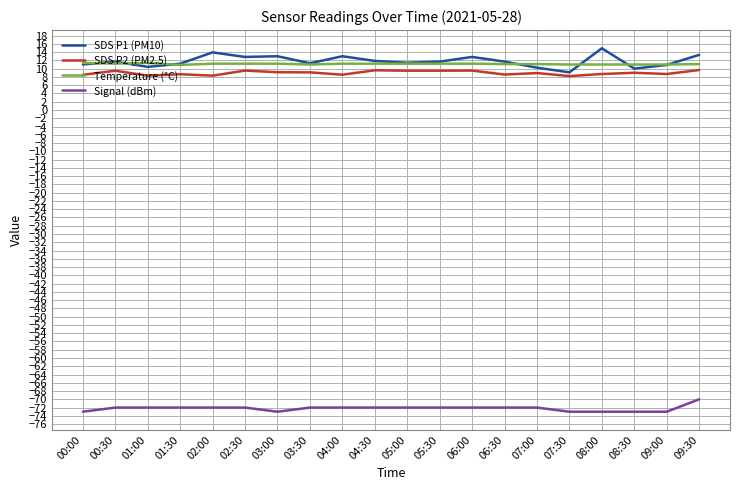

What position from the right is 05:00?

10